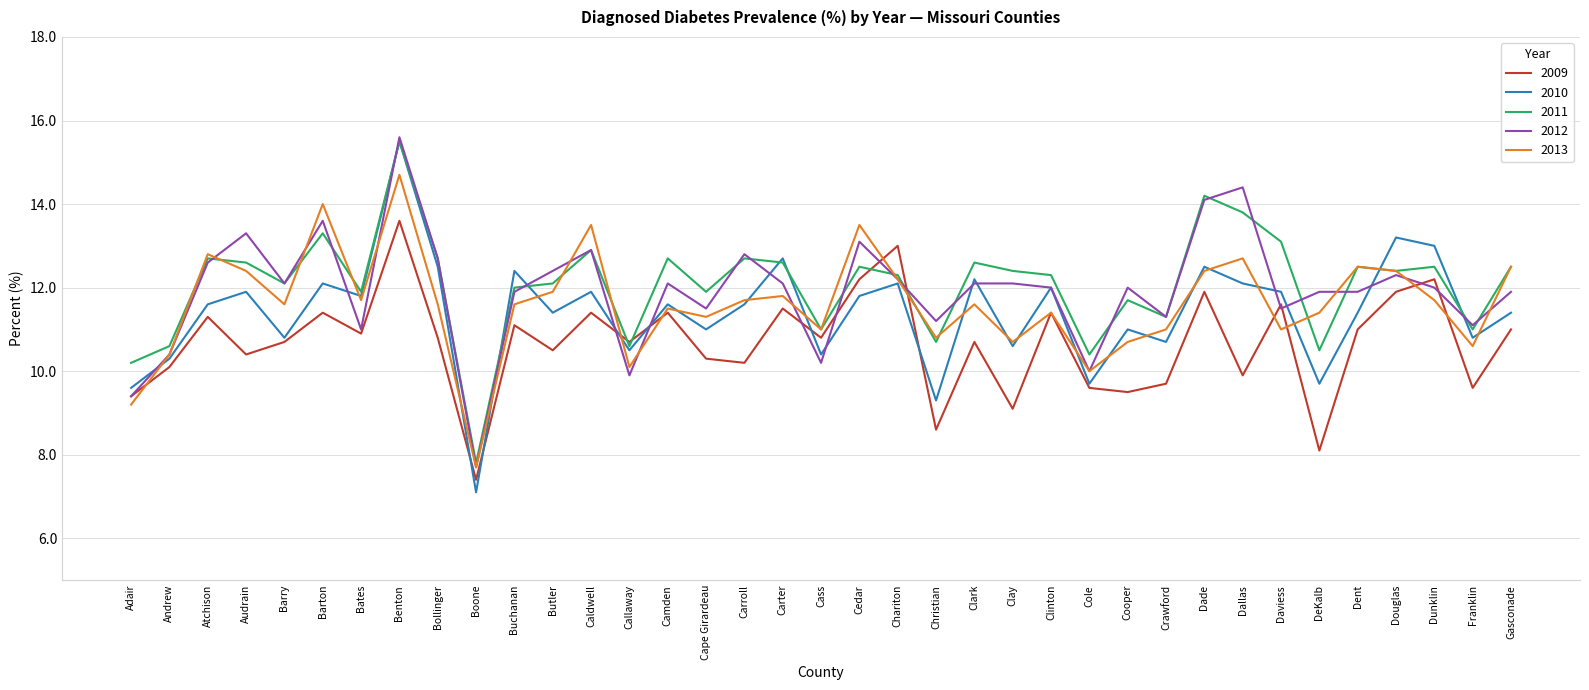

At which category does the chart reach its minimum across all series?

Boone